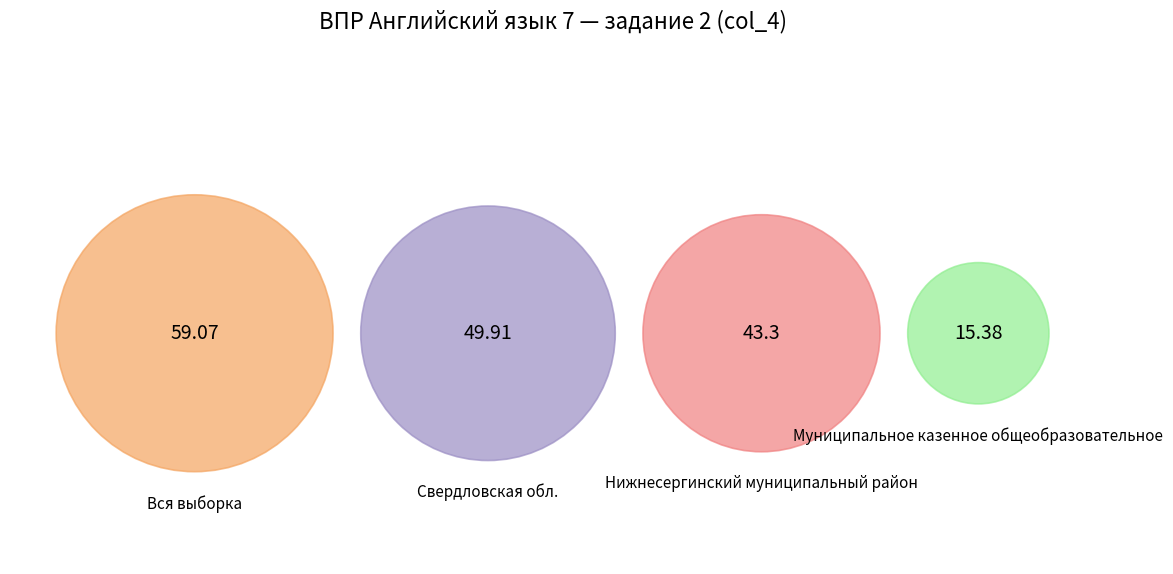

The Нижнесергинский муниципальный район slice represents 37% of the pie. True or false?

False